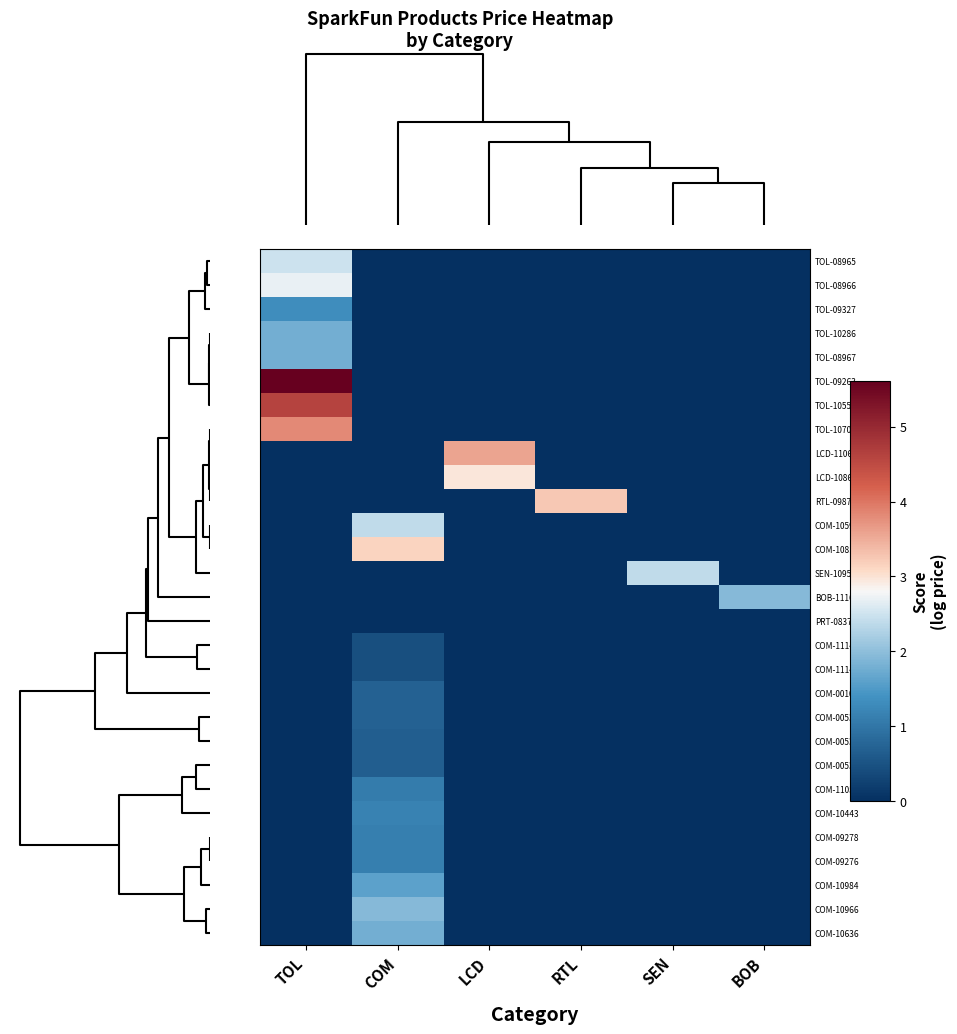

What is the maximum value shown in the chart?

5.6